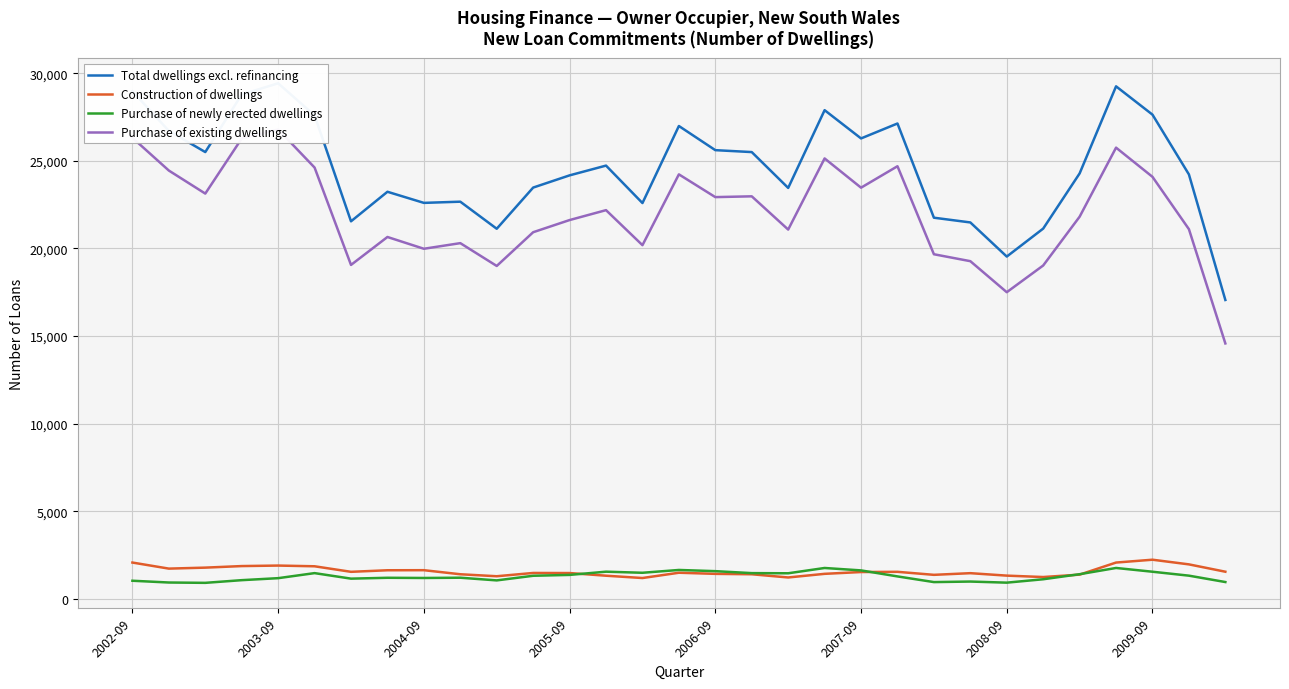

Count the number of data series in this chart.

4